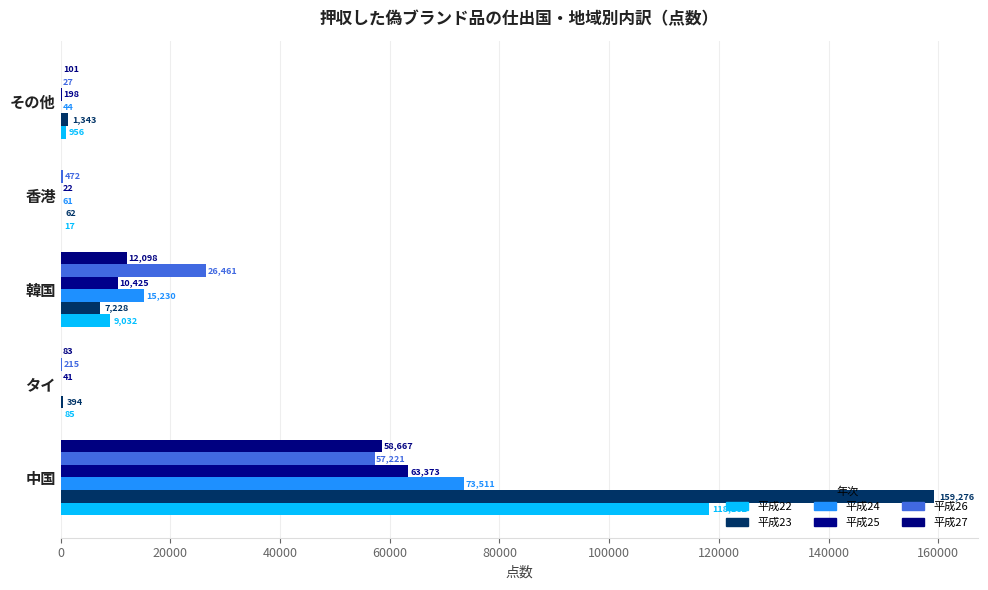

What is the lowest value of the 平成26 series?

27